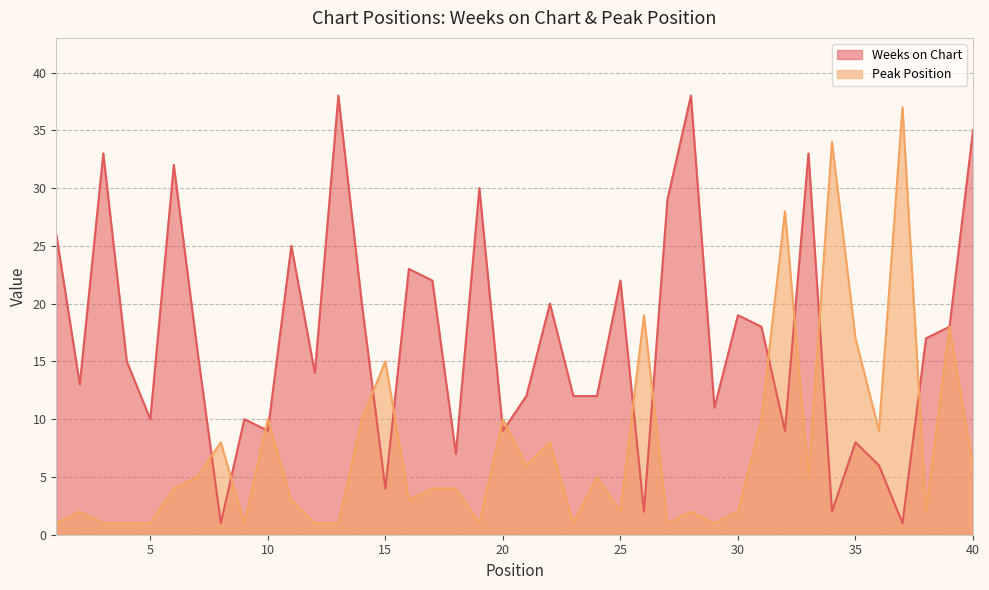

What is the minimum value shown in the chart?

1